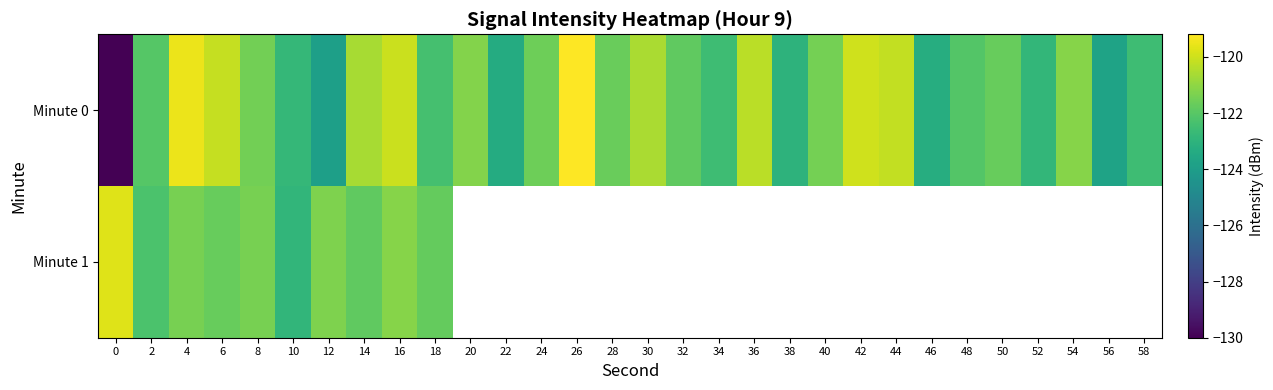

Which category has the lowest value in the Minute 1 series?

10